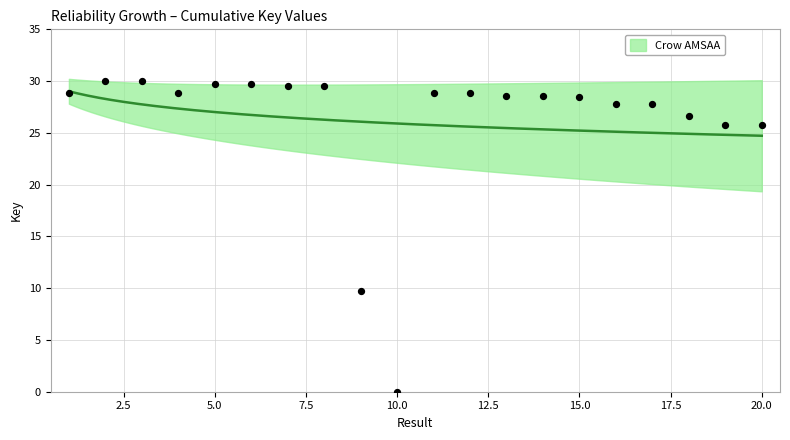

What is the change in value from 3 to 12?

-1.2